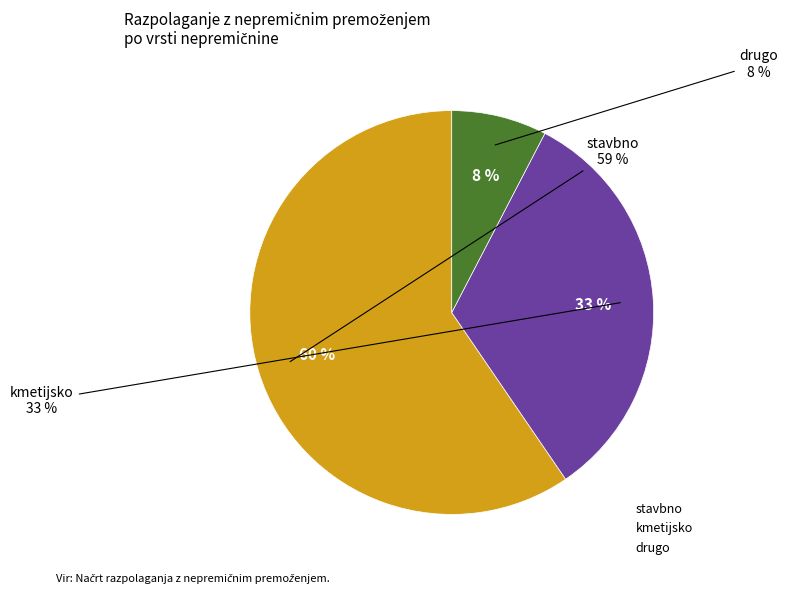

What is the largest slice in the pie chart?

stavbno